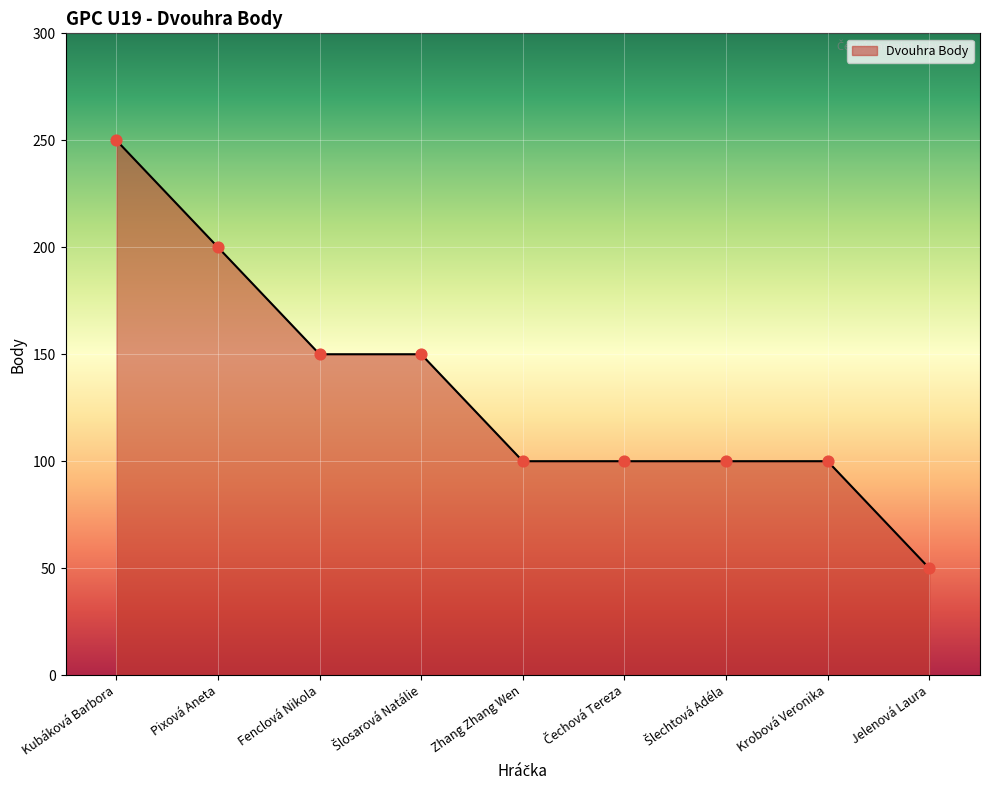

Between Kubáková Barbora and Jelenová Laura, which is larger?

Kubáková Barbora